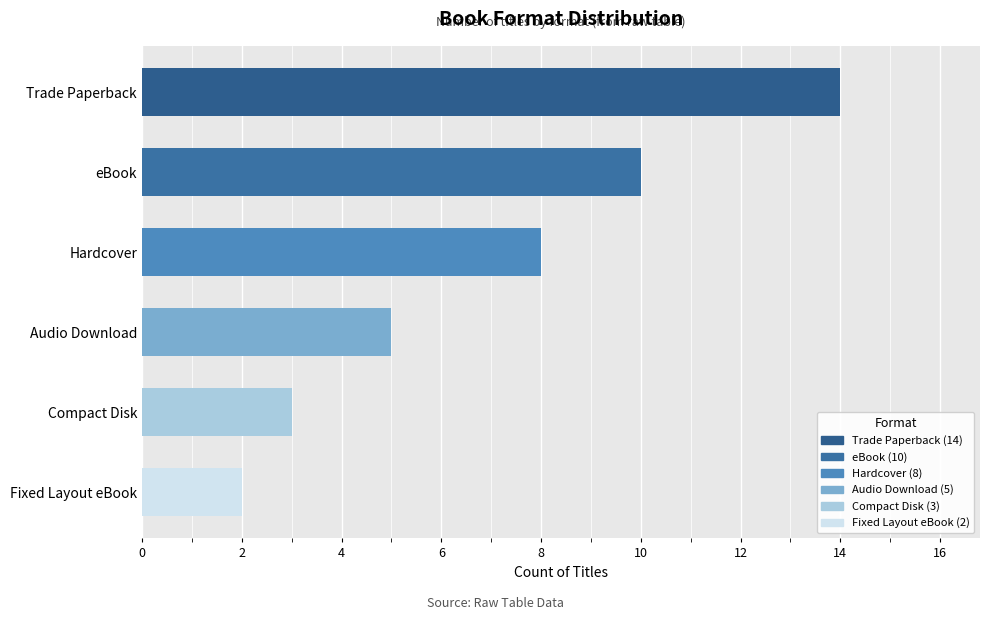

Count the number of categories in the chart.

6